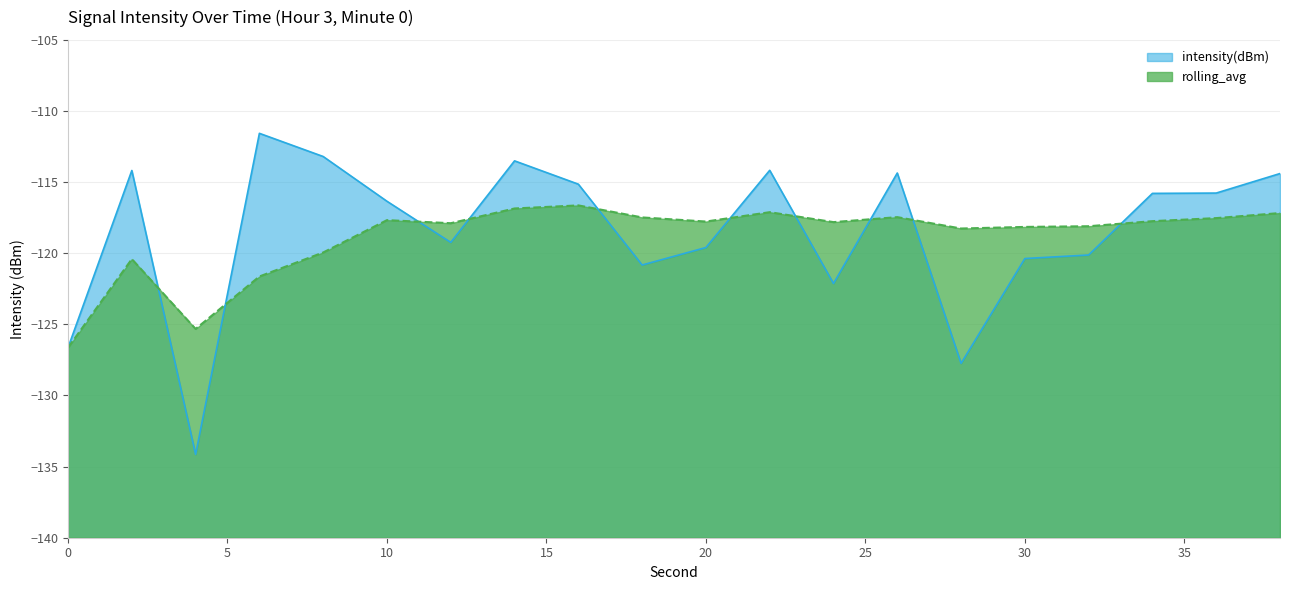

Rank the series at 2 from highest to lowest value.

intensity(dBm), rolling_avg